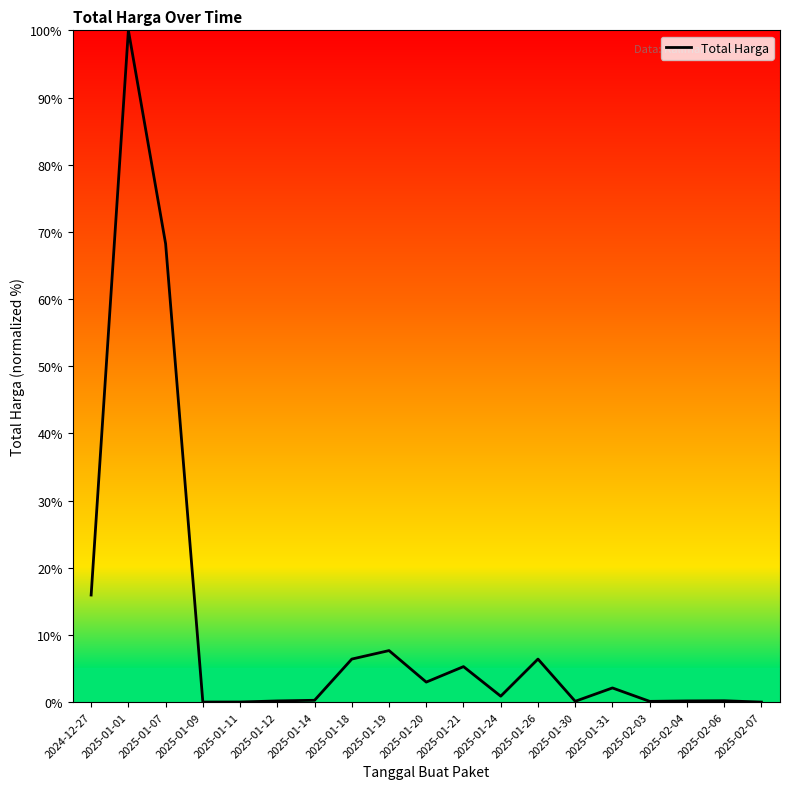

Which has a higher value, 2025-01-19 or 2025-01-31?

2025-01-19